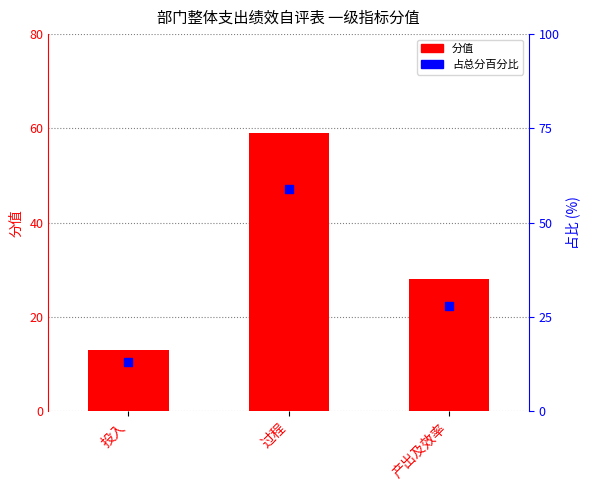

What are all the series names shown in the legend?

分值, 占总分百分比